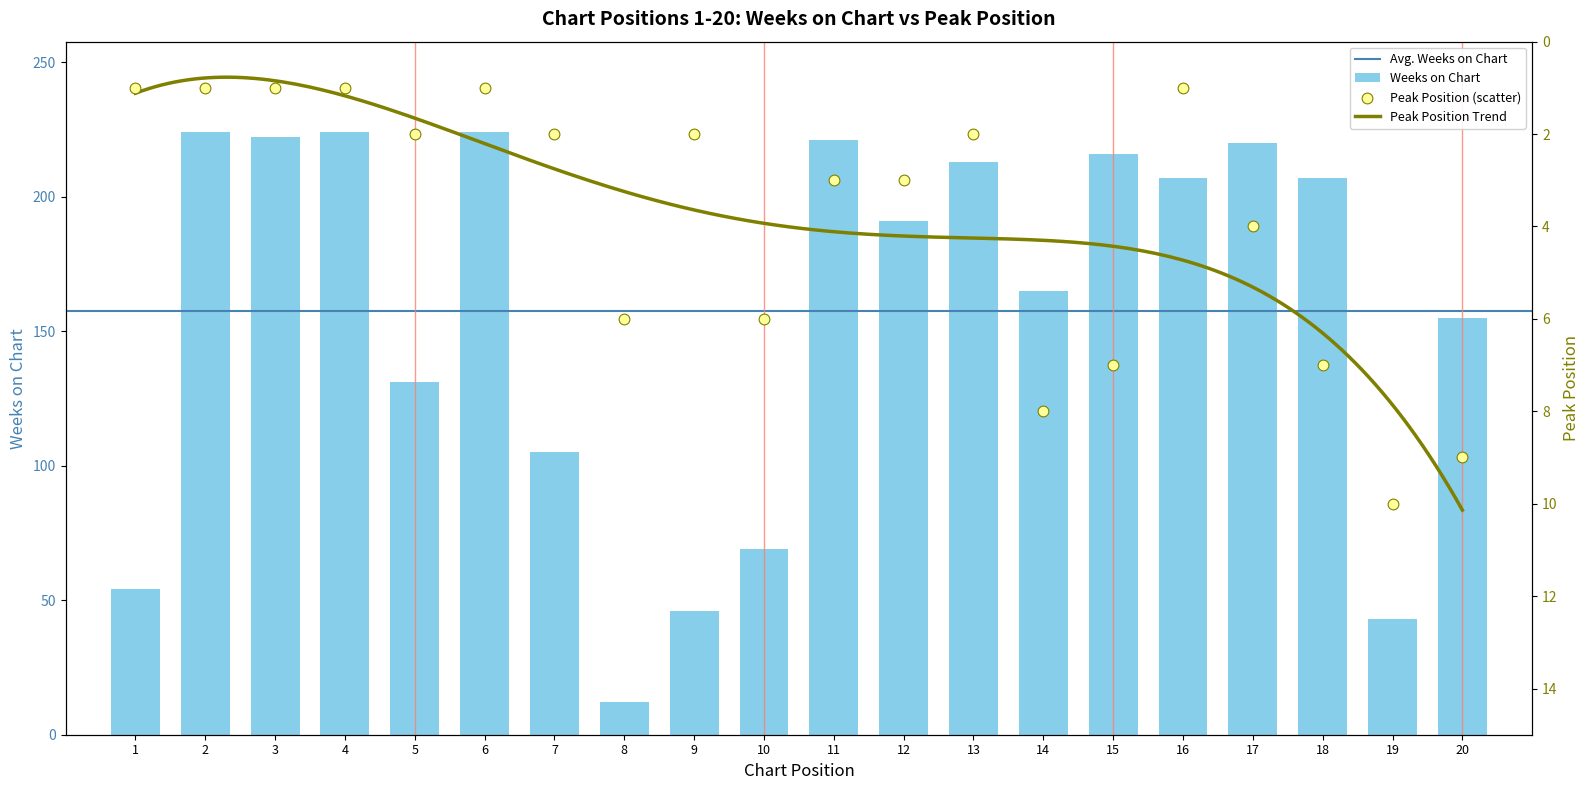

At how many categories does at least one series exceed 38?

19